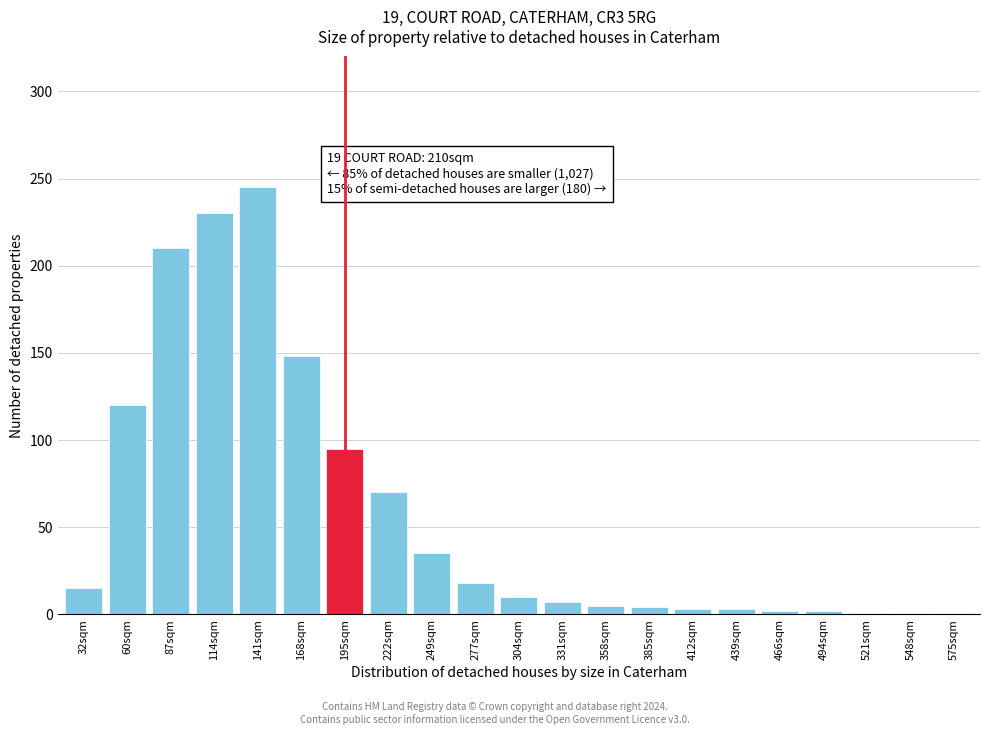

At which category does the chart reach its peak across all series?

141sqm